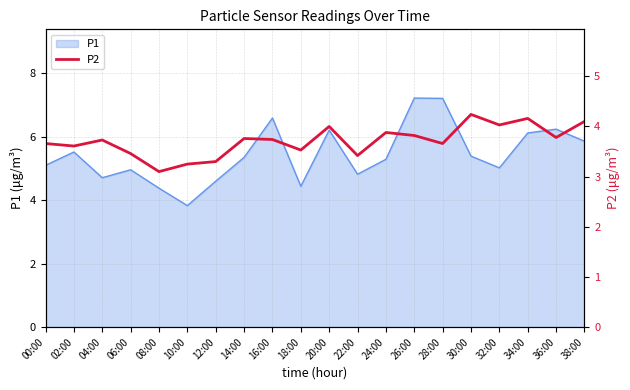

Is it true that P1 equals 6.8 at 04:00?

False